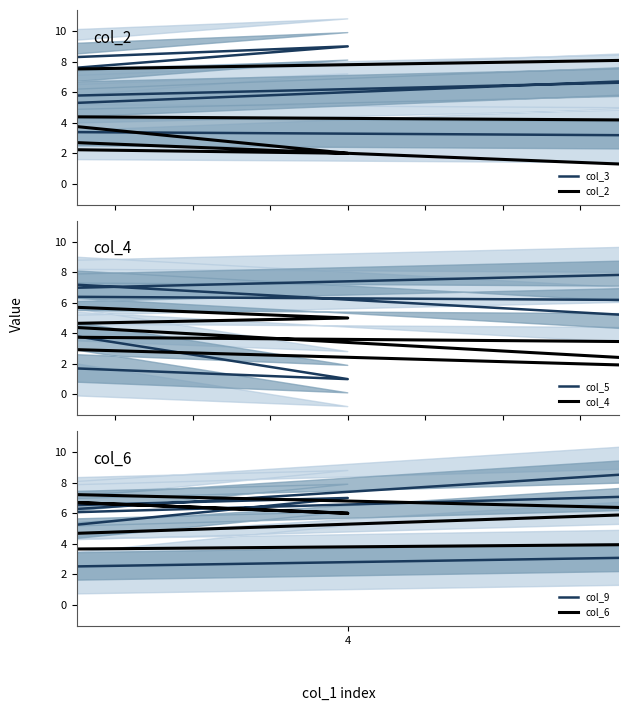

What are all the series names shown in the legend?

col_3, col_2, col_5, col_4, col_9, col_6